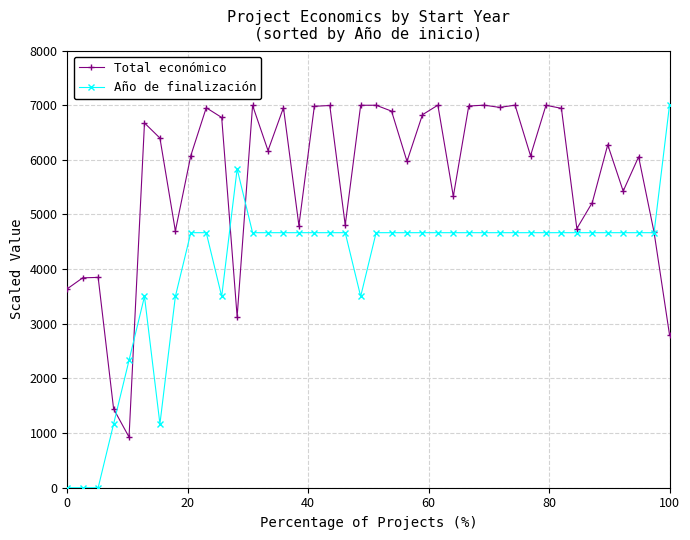

What is the maximum value shown in the chart?

7000.0